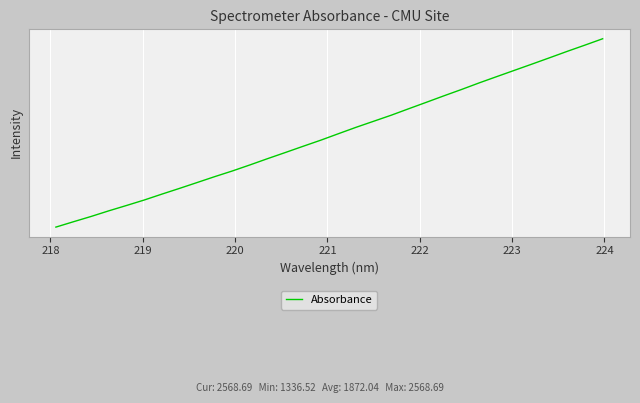

How many values are below 1847?

16